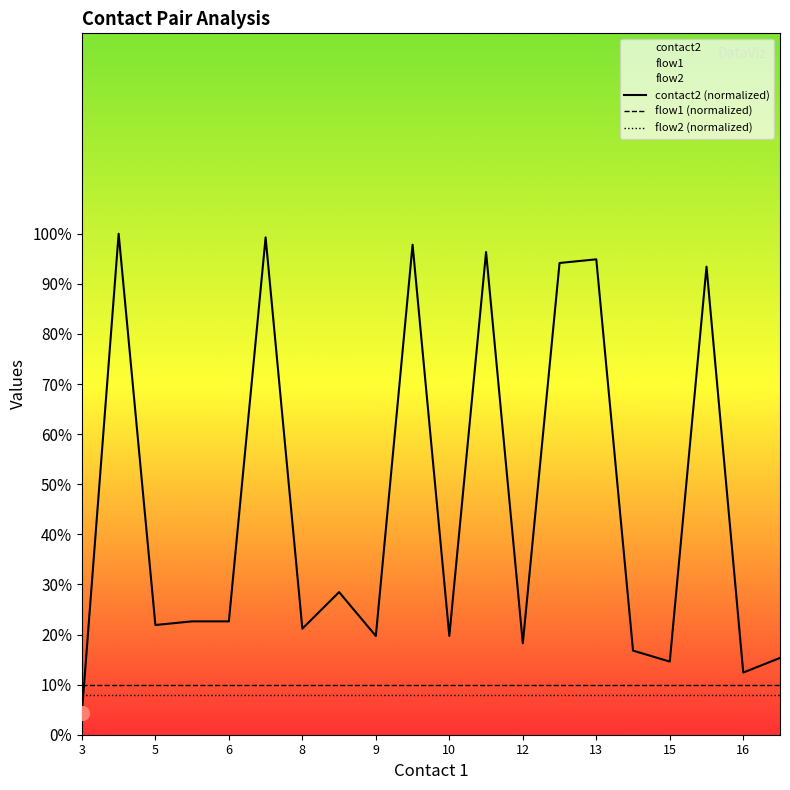

What is the average value of the flow1 (normalized) series?

10.0